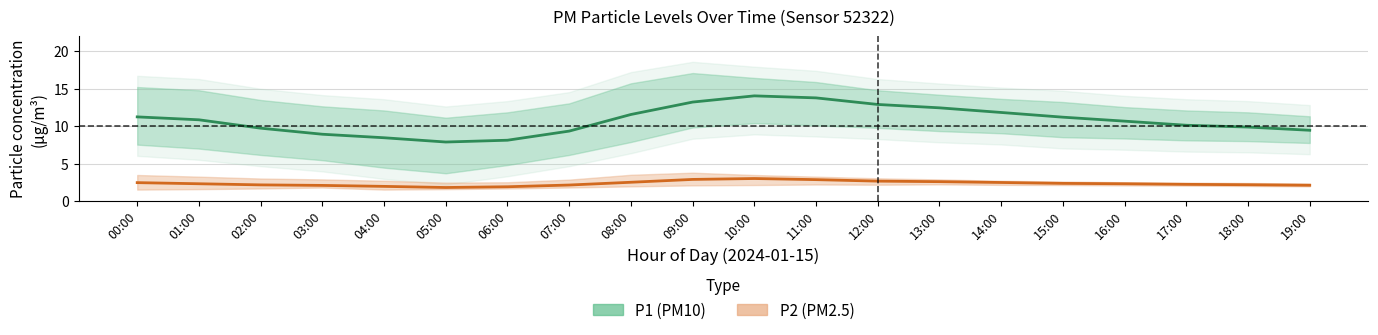

Is the value of P1 (PM10) at 04:00 greater than the value of P2 (PM2.5) at 00:00?

Yes